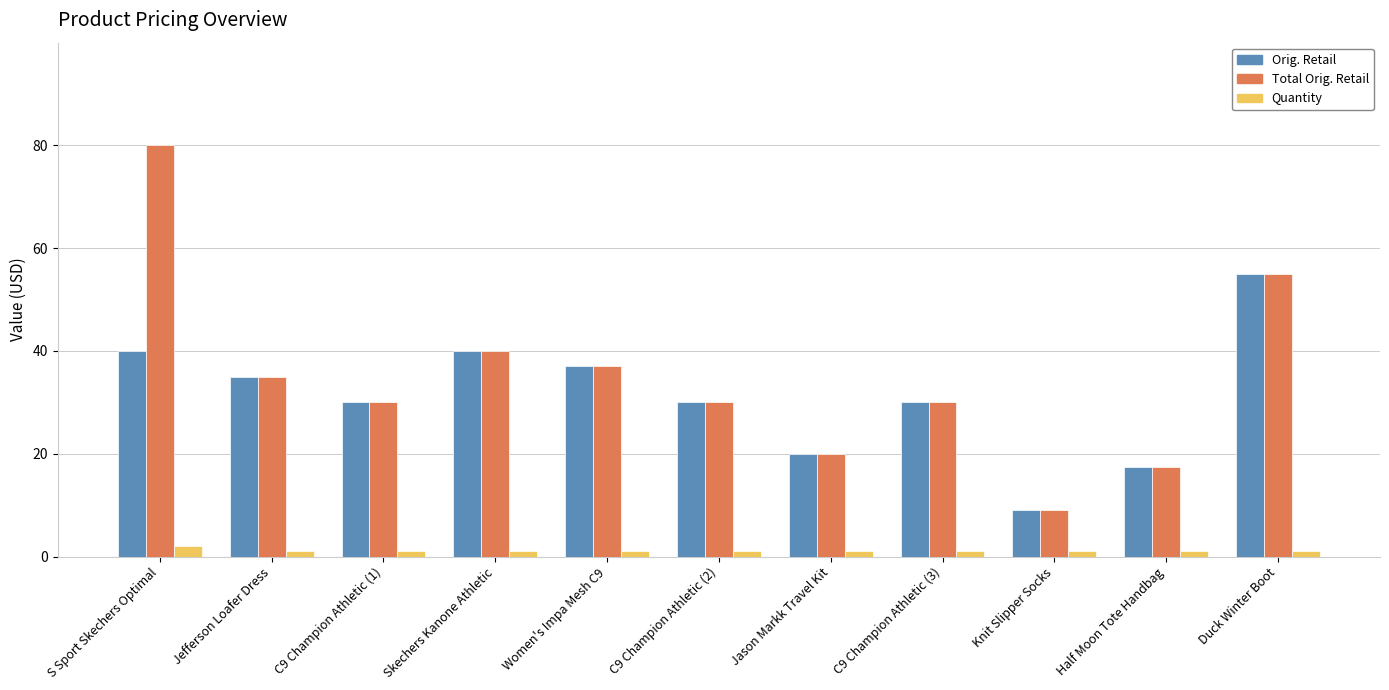

The value of Total Orig. Retail at Women's Impa Mesh C9 is 37.0. True or false?

True